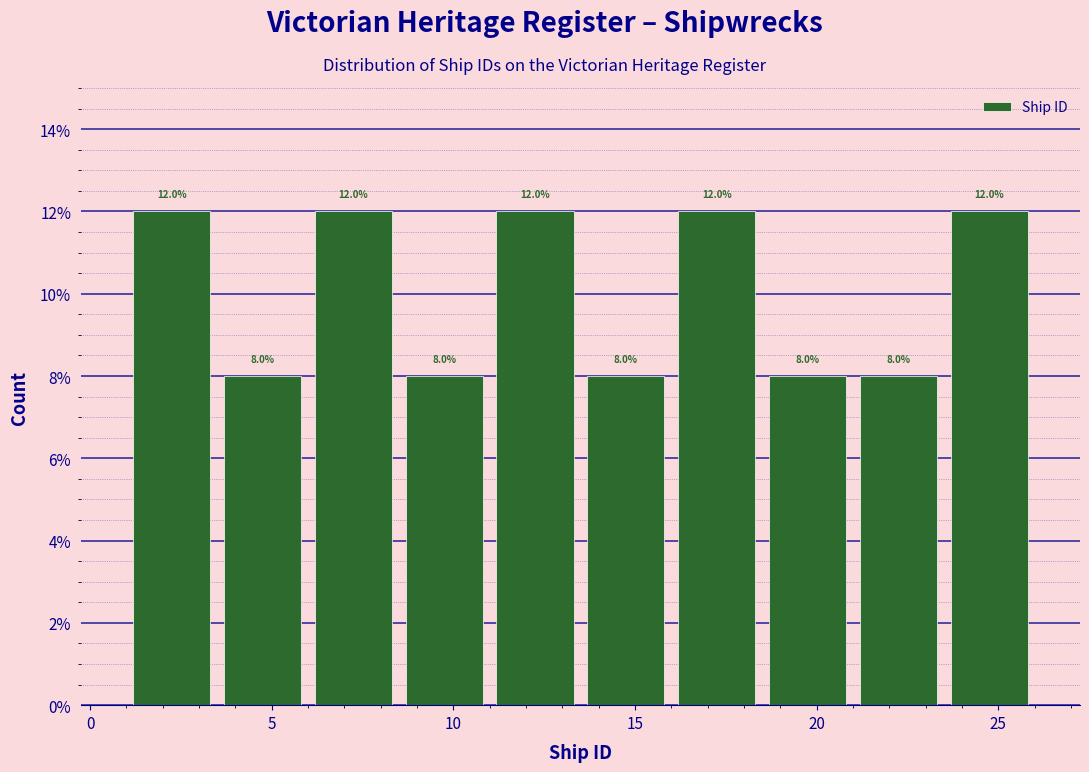

Reading left to right, list every bar in this chart as the range it spans on the x-axis followed by its height.

1.0 to 3.5: 12.0
3.5 to 6.0: 8.0
6.0 to 8.5: 12.0
8.5 to 11.0: 8.0
11.0 to 13.5: 12.0
13.5 to 16.0: 8.0
16.0 to 18.5: 12.0
18.5 to 21.0: 8.0
21.0 to 23.5: 8.0
23.5 to 26.0: 12.0